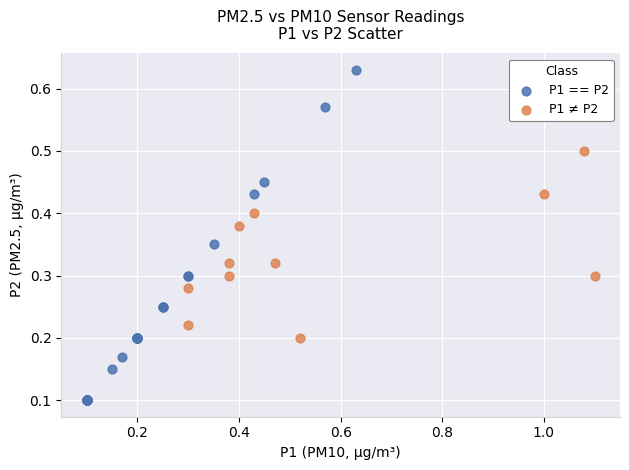

Which series contains the highest Y value?

P1 == P2